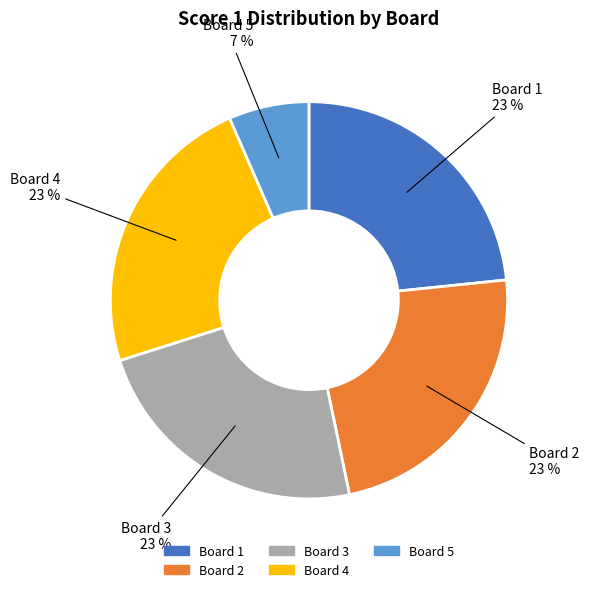

True or false: Board 5 accounts for 1% of the total.

False